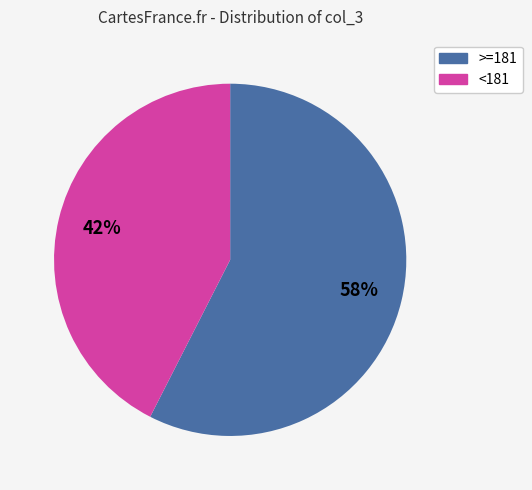

Is there a majority slice in this chart?

Yes